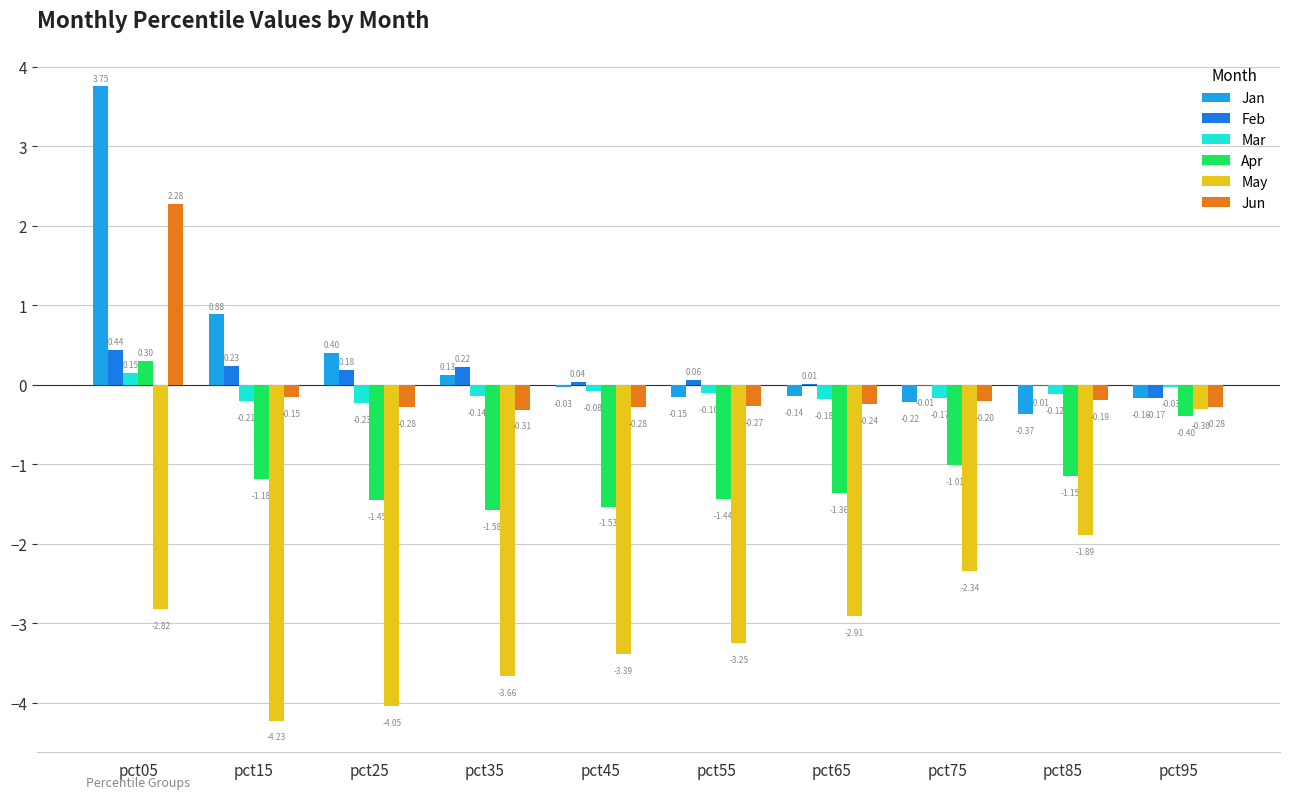

What is the sum of all Mar values?

-1.1